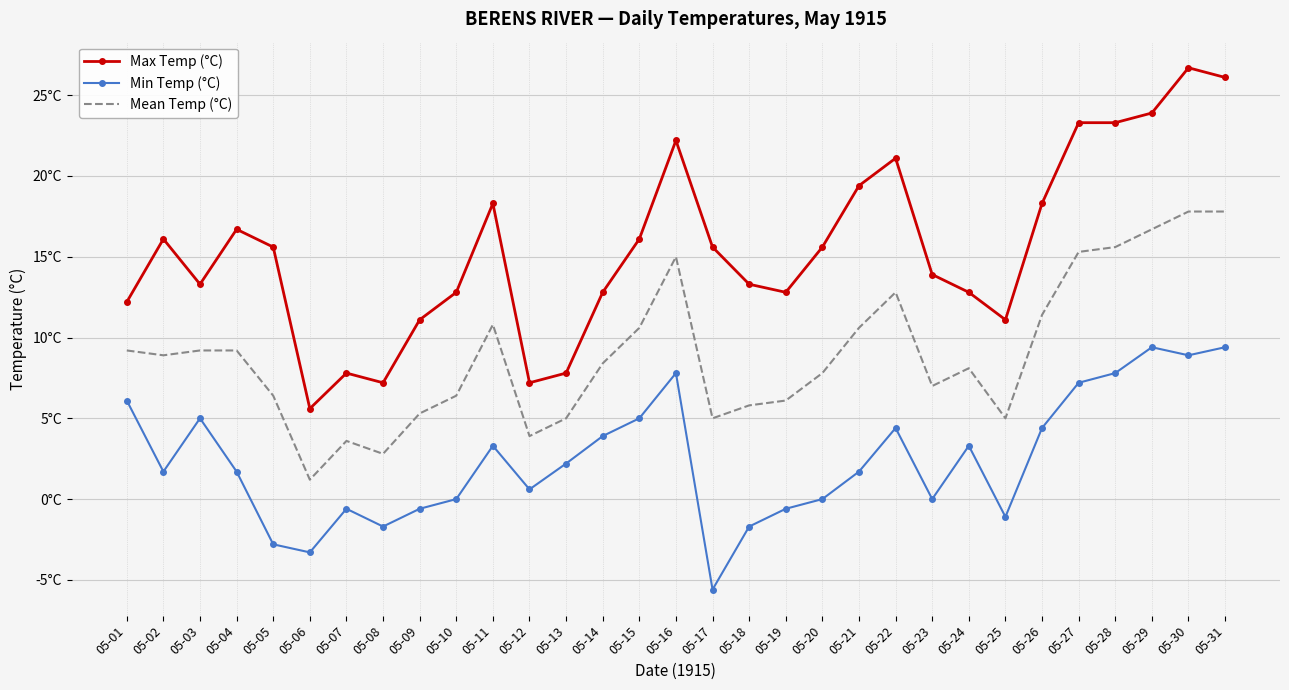

What are all the series names shown in the legend?

Max Temp (°C), Min Temp (°C), Mean Temp (°C)